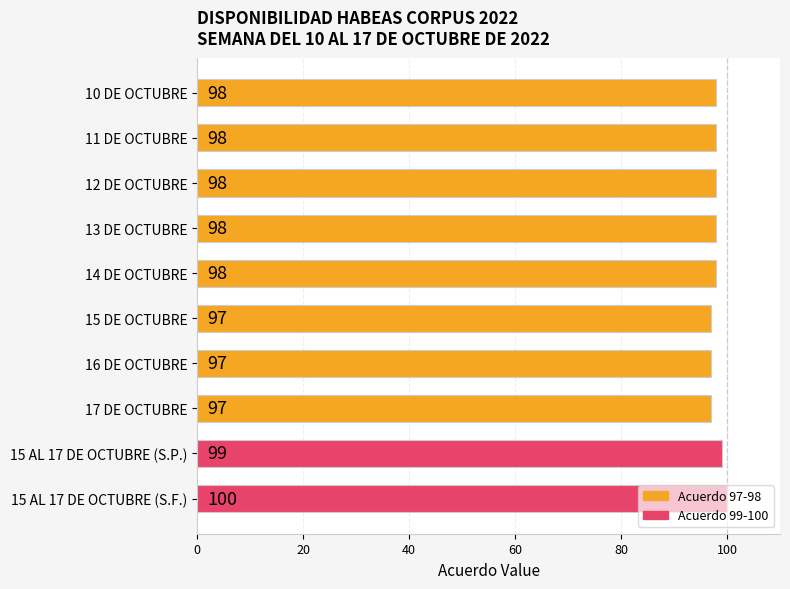

What is the label of the 9th bar from the top?

15 AL 17 DE OCTUBRE (S.P.)